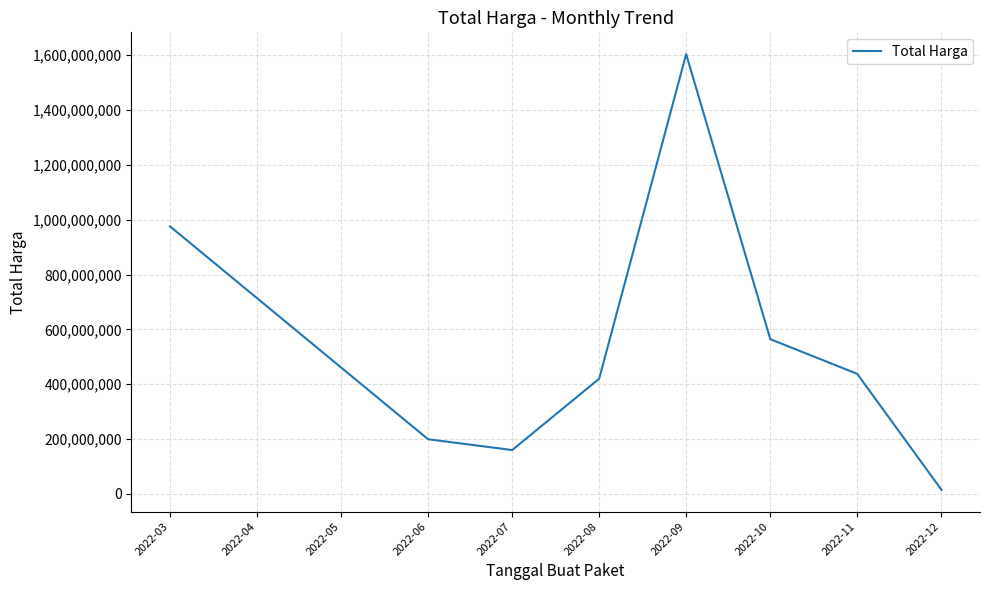

What is the average value?

546949397